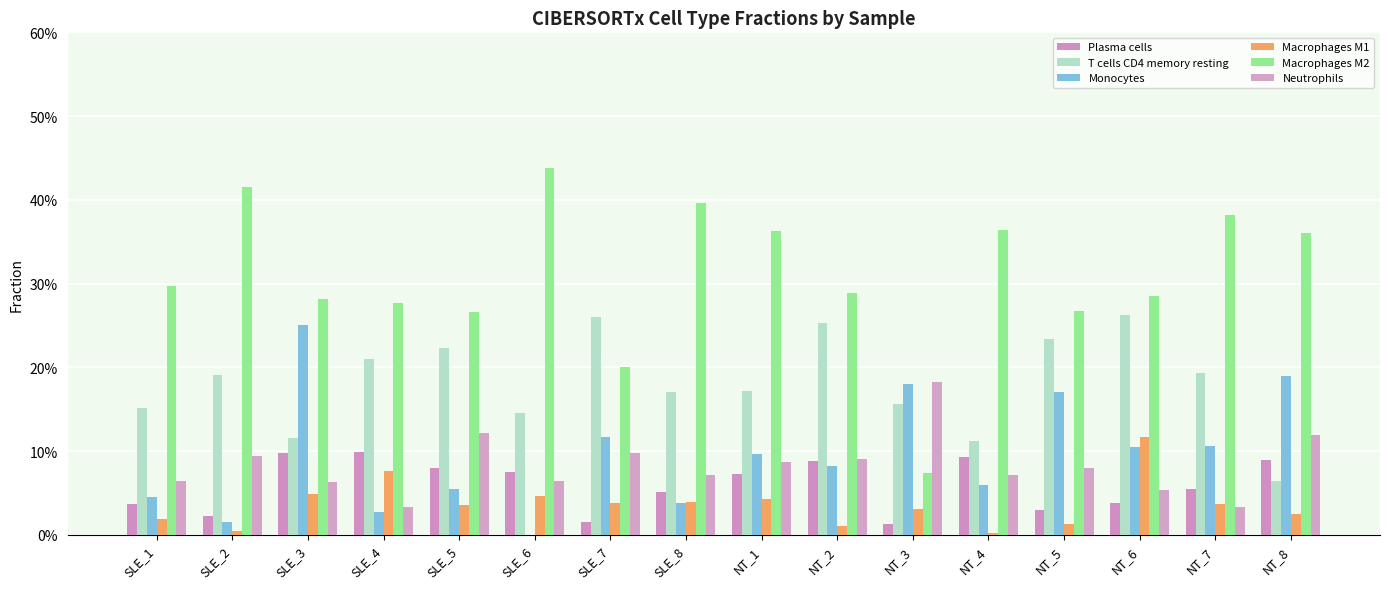

Does the chart contain stacked bars?

No